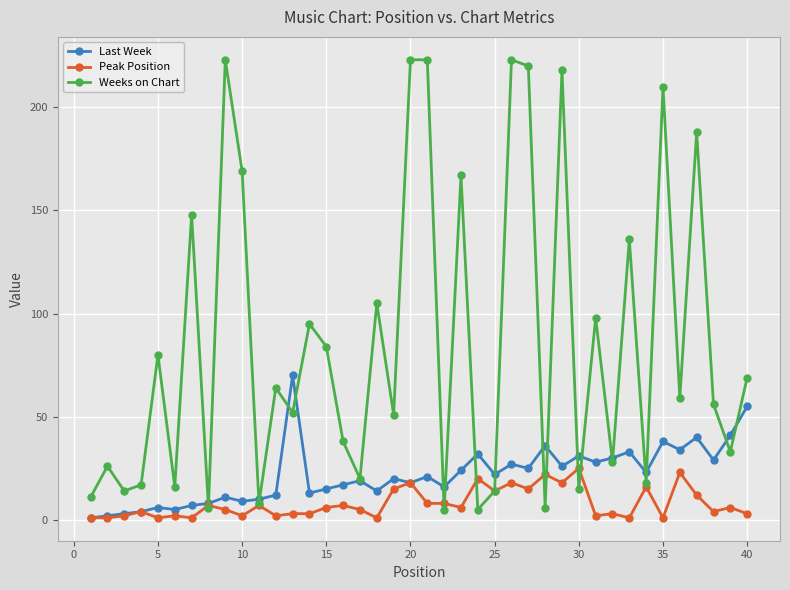

What is the value of the Last Week point at the 25th from the left?

22